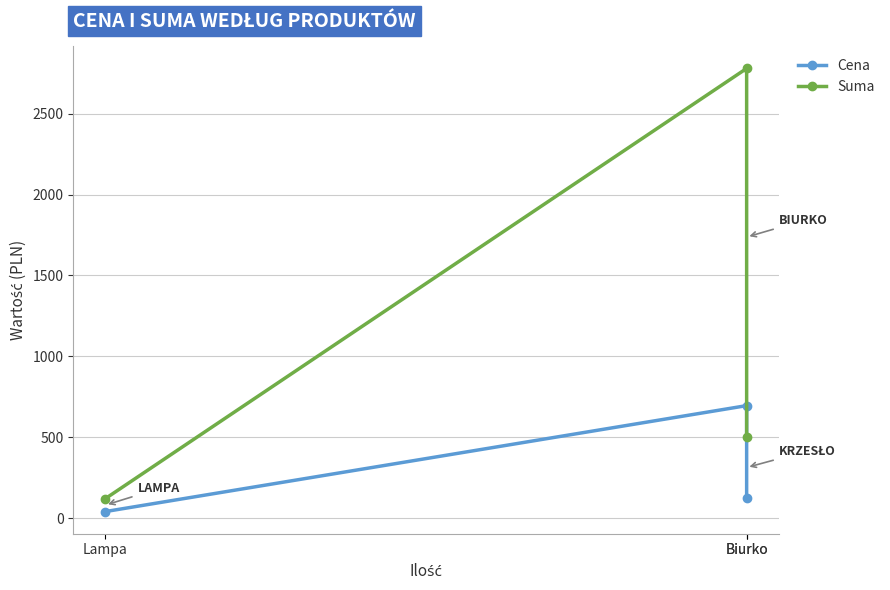

Which series changed the most between Biurko and Lampa?

Suma